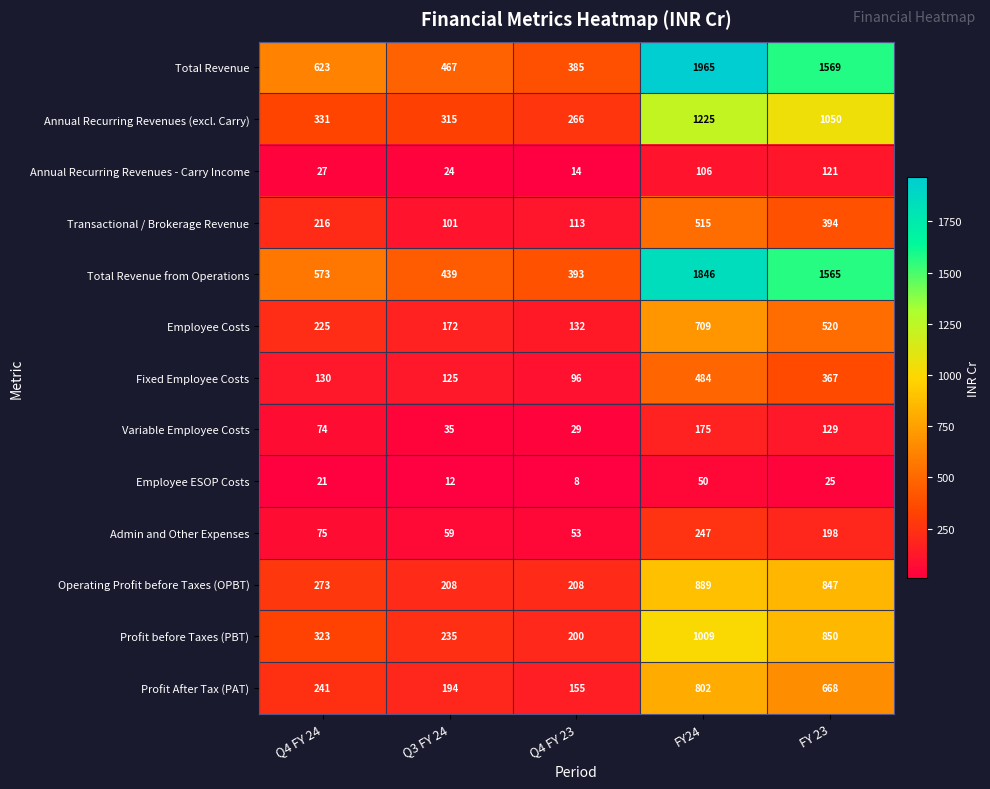

What is the difference between the maximum and second lowest values in the Employee ESOP Costs series?

38